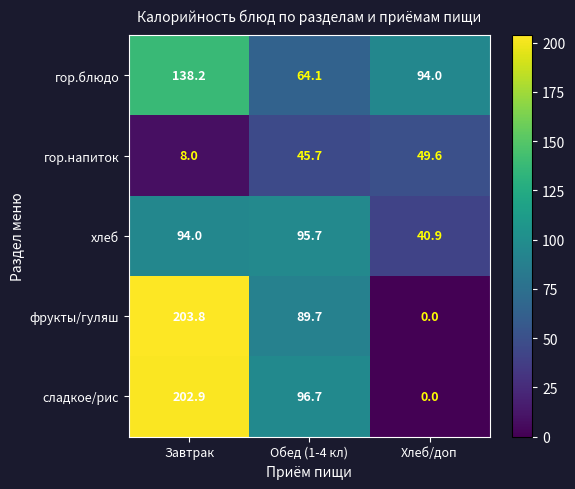

Reading right to left, extract all data points from this chart.

гор.блюдо: Хлеб/доп=94.0	Обед (1-4 кл)=64.1	Завтрак=138.2
гор.напиток: Хлеб/доп=49.6	Обед (1-4 кл)=45.7	Завтрак=8.0
хлеб: Хлеб/доп=40.9	Обед (1-4 кл)=95.7	Завтрак=94.0
фрукты/гуляш: Хлеб/доп=0.0	Обед (1-4 кл)=89.7	Завтрак=203.8
сладкое/рис: Хлеб/доп=0.0	Обед (1-4 кл)=96.7	Завтрак=202.9